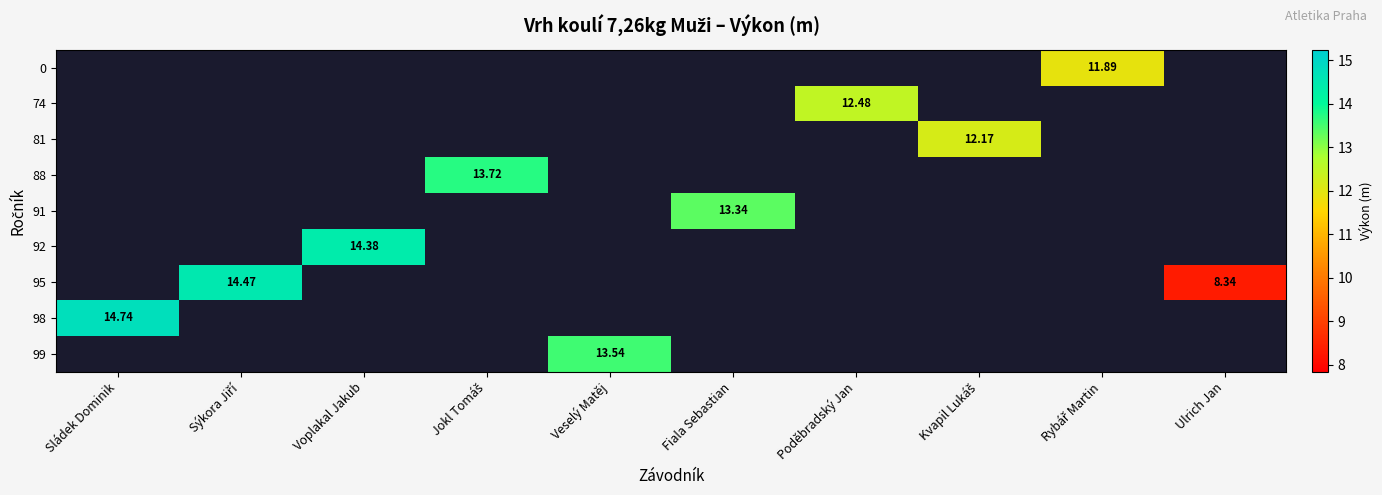

Which category has the highest value in the row_8 series?

Sládek Dominik